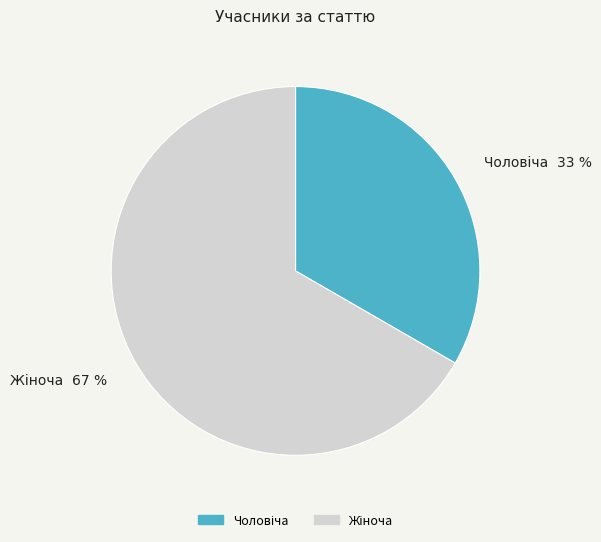

To the nearest percent, what is the average slice percentage?

50%